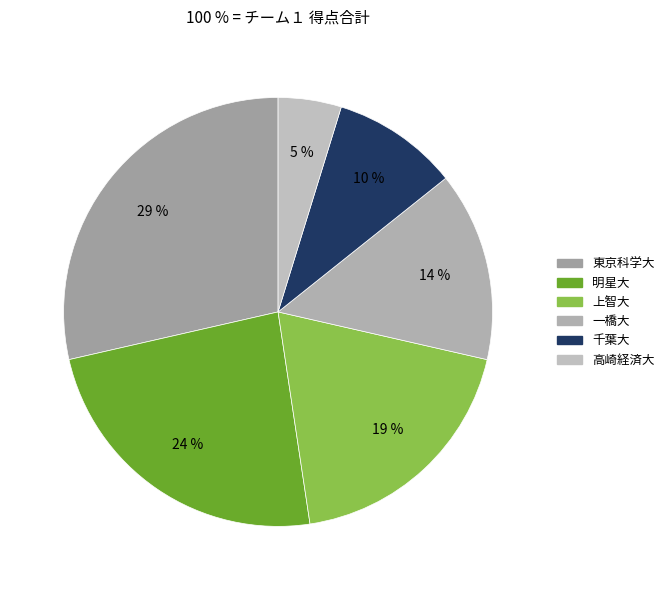

To the nearest percent, what is the difference between the largest and smallest slice percentages?

24%